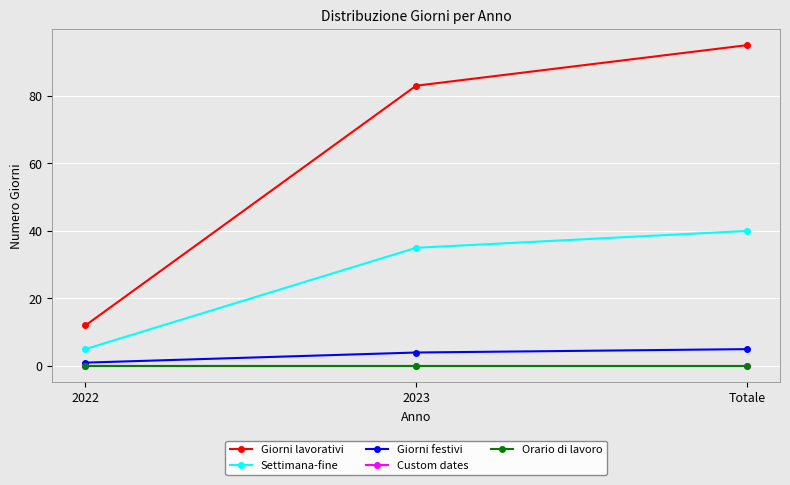

Which series has the largest total across all categories?

Giorni lavorativi